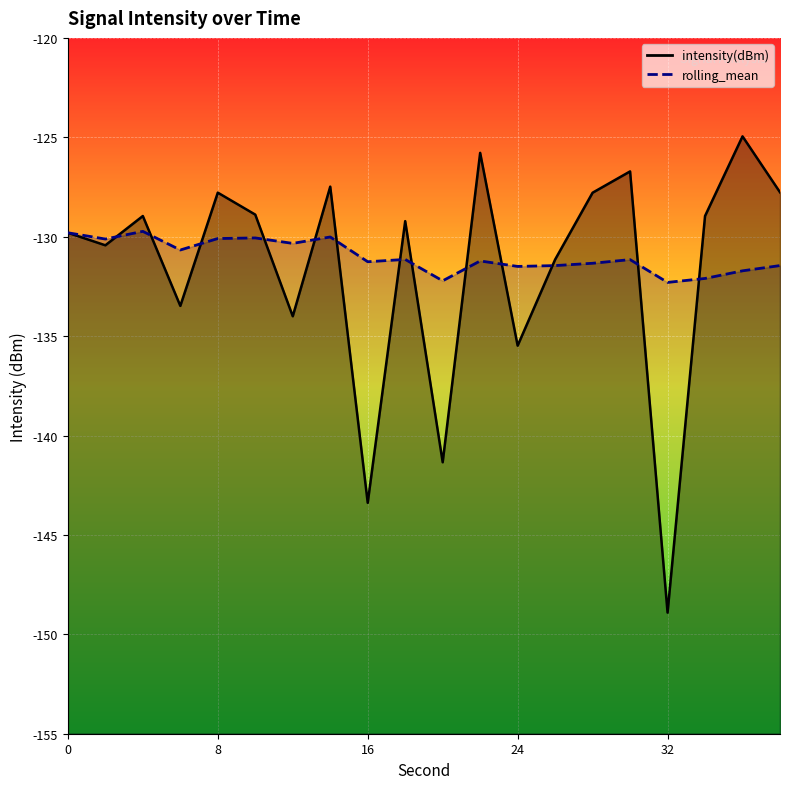

Which has a higher value, 28 or 0?

28